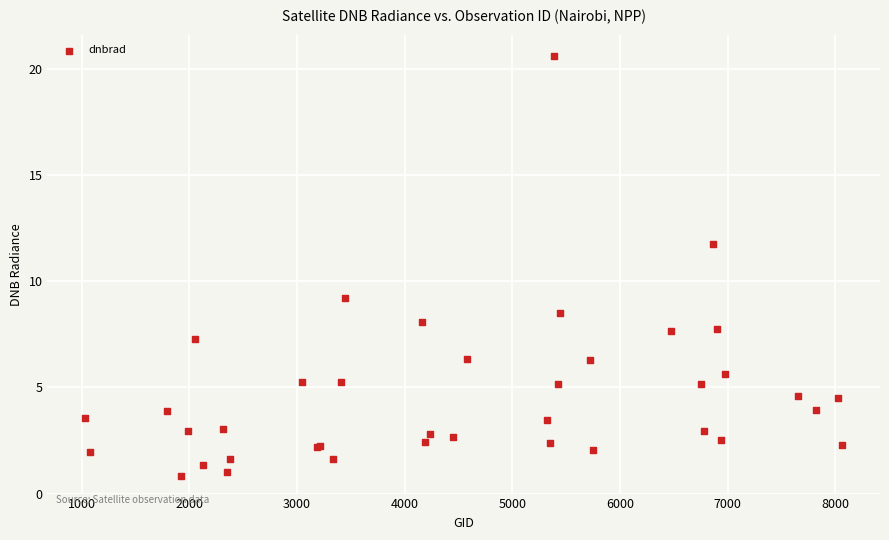

What Y value in the scatter plot is closest to 10?

9.2